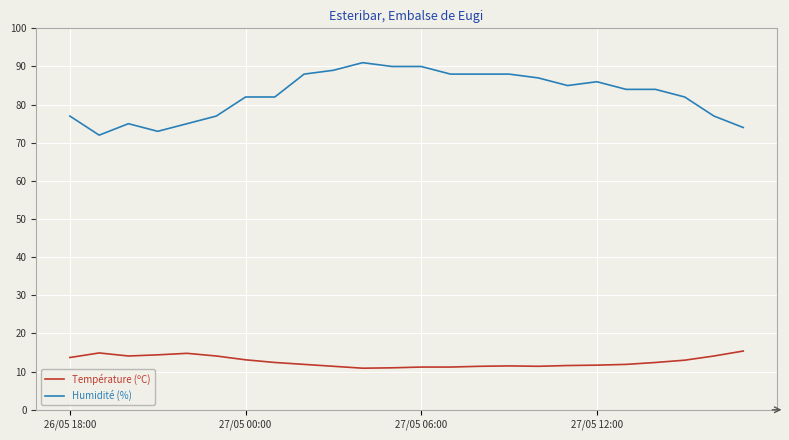

True or false: Humidité (%) has more than 0 interior local peaks.

True